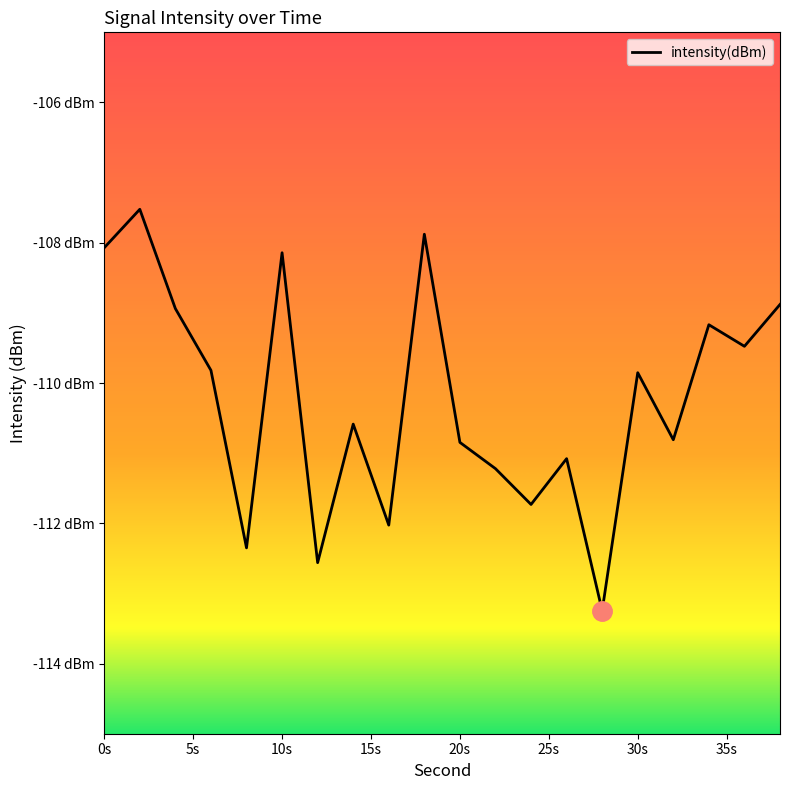

Is this an area chart (filled region under the line)?

No